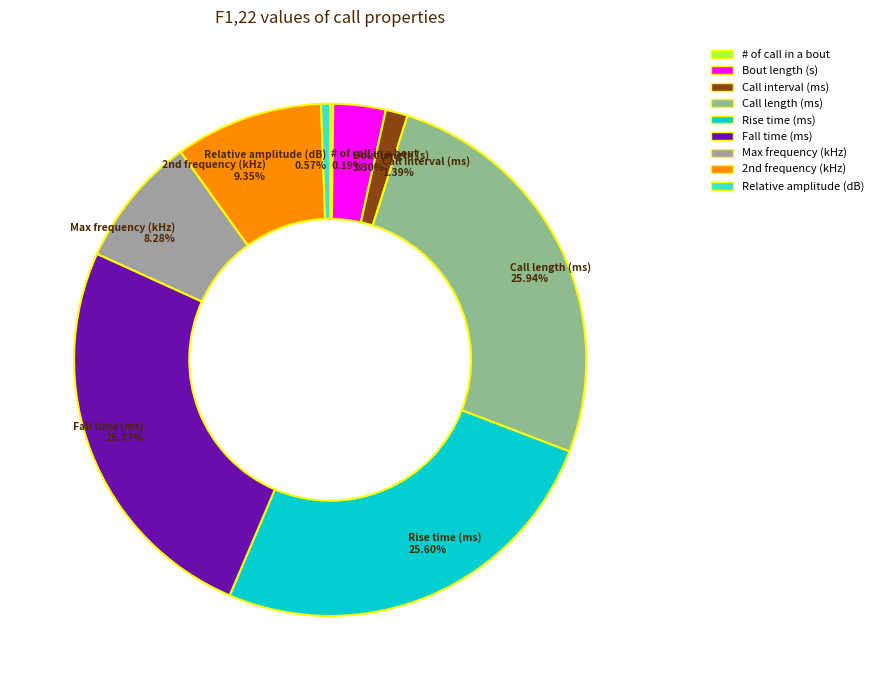

Does Call interval (ms) account for over 50% of the chart?

No